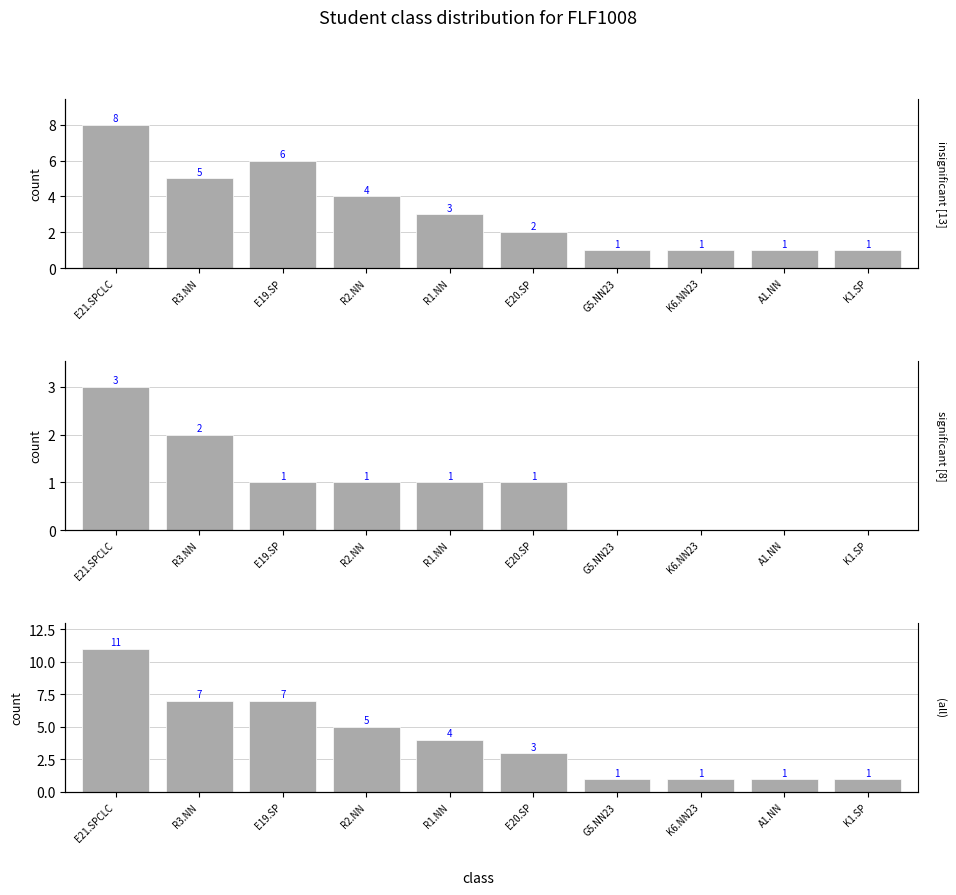

At which label does (all) reach its minimum?

G5.NN23